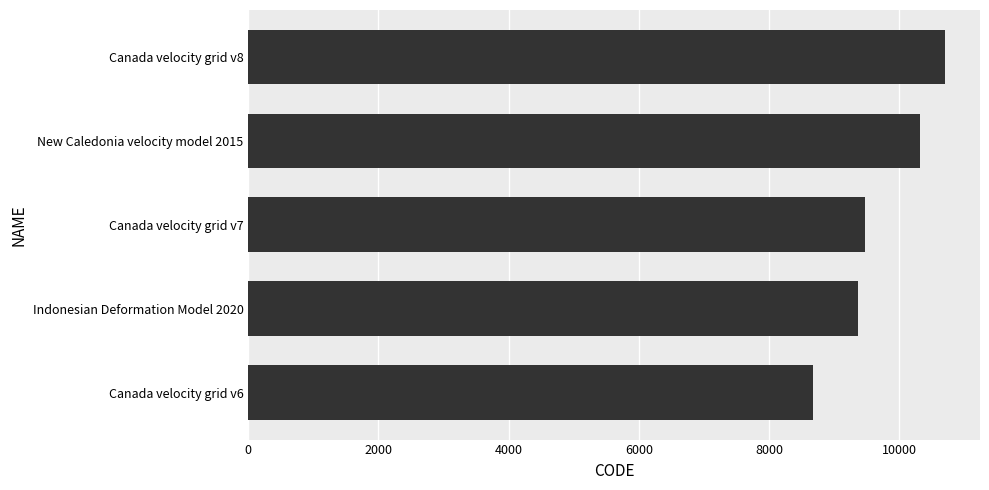

Reading bottom to top, transcribe all the data shown in this chart.

Canada velocity grid v6=8676	Indonesian Deformation Model 2020=9375	Canada velocity grid v7=9483	New Caledonia velocity model 2015=10323	Canada velocity grid v8=10707